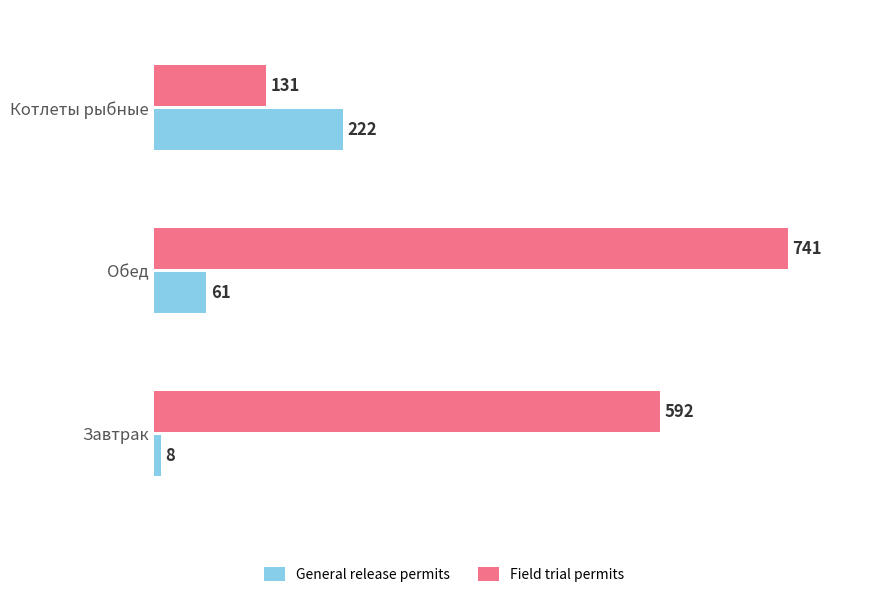

At which category is the sum across all series the highest?

Обед